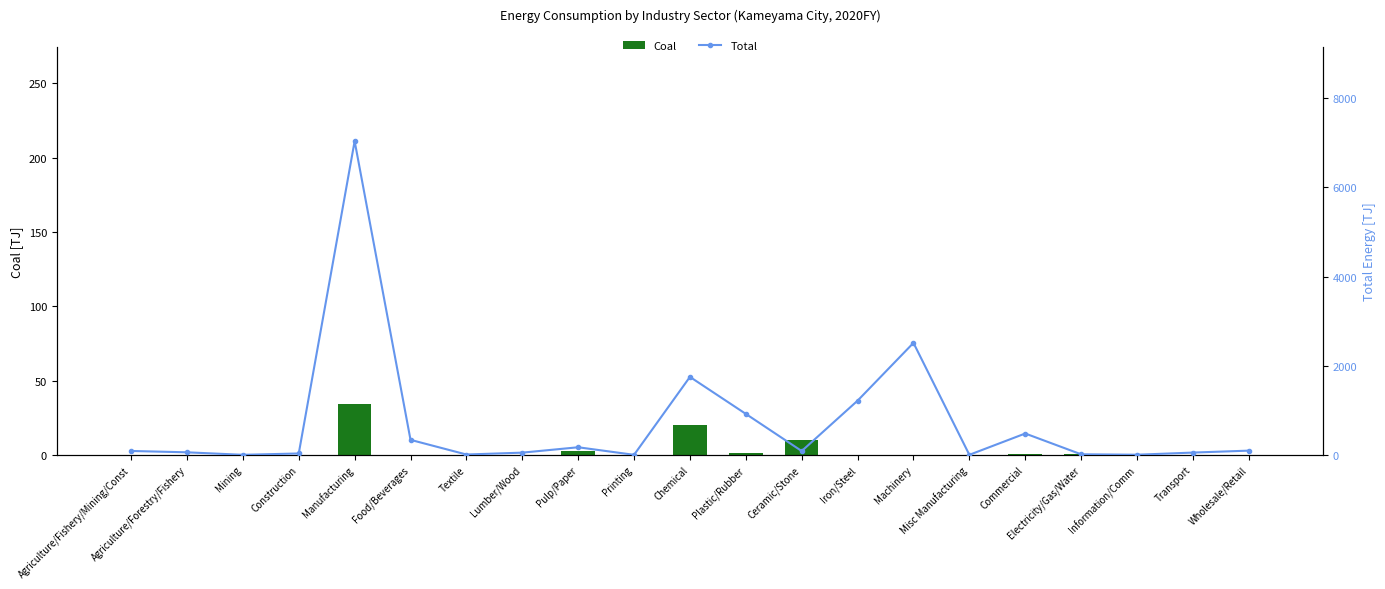

Where is Coal nearest to the value 17?

Chemical